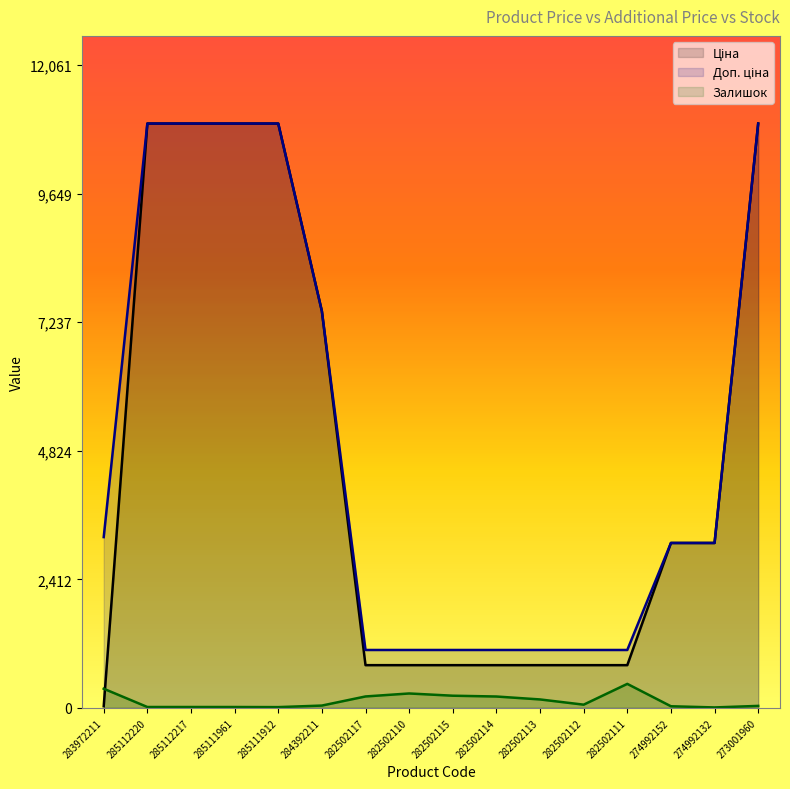

How many values in the Залишок series exceed 61?

7